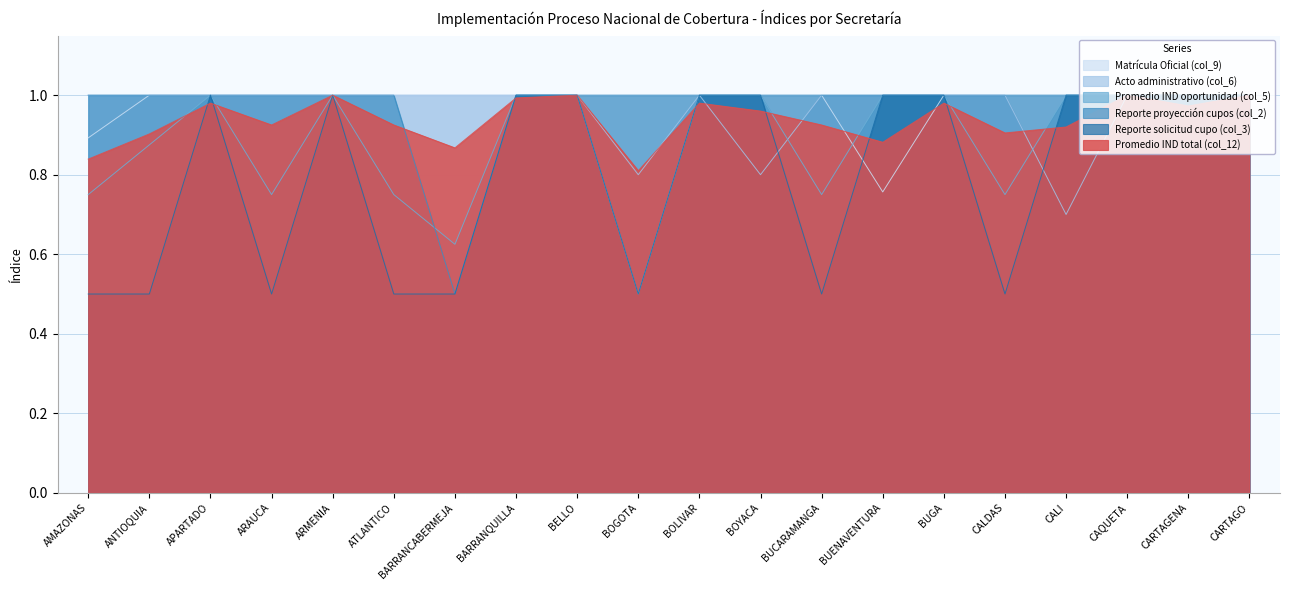

What is the sum of the Promedio IND oportunidad (col_5) values at CARTAGENA and ANTIOQUIA?

1.9